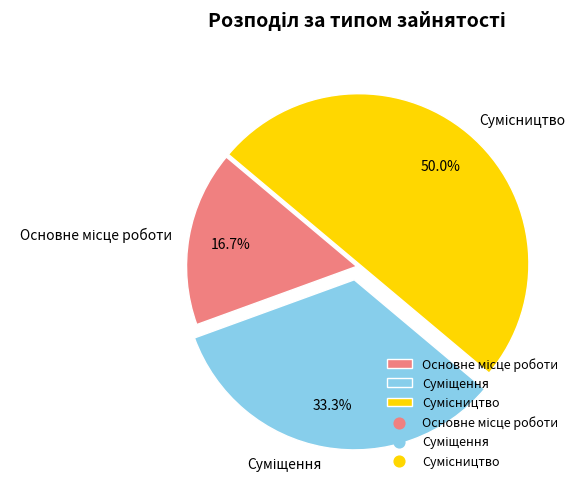

How many slices are in this pie chart?

3